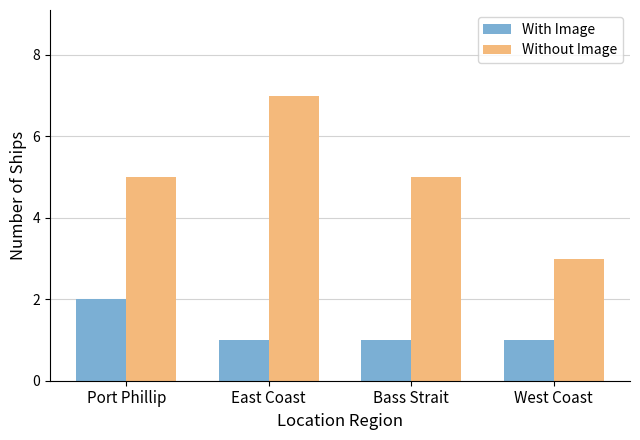

Which series has the largest total across all categories?

Without Image